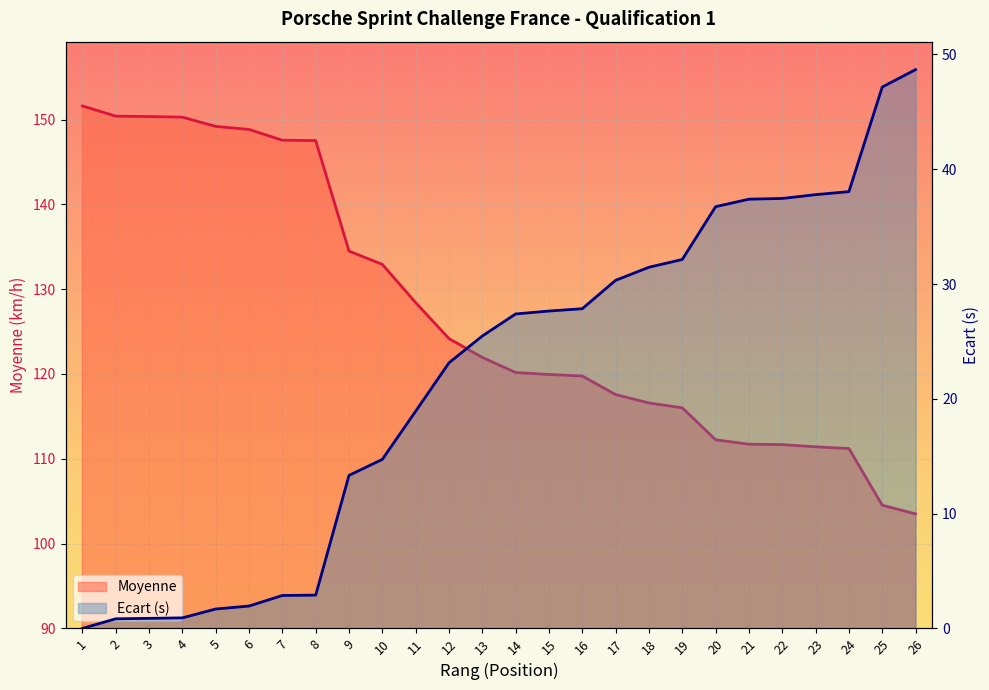

True or false: Ecart_sec and Moyenne cross at least once.

False